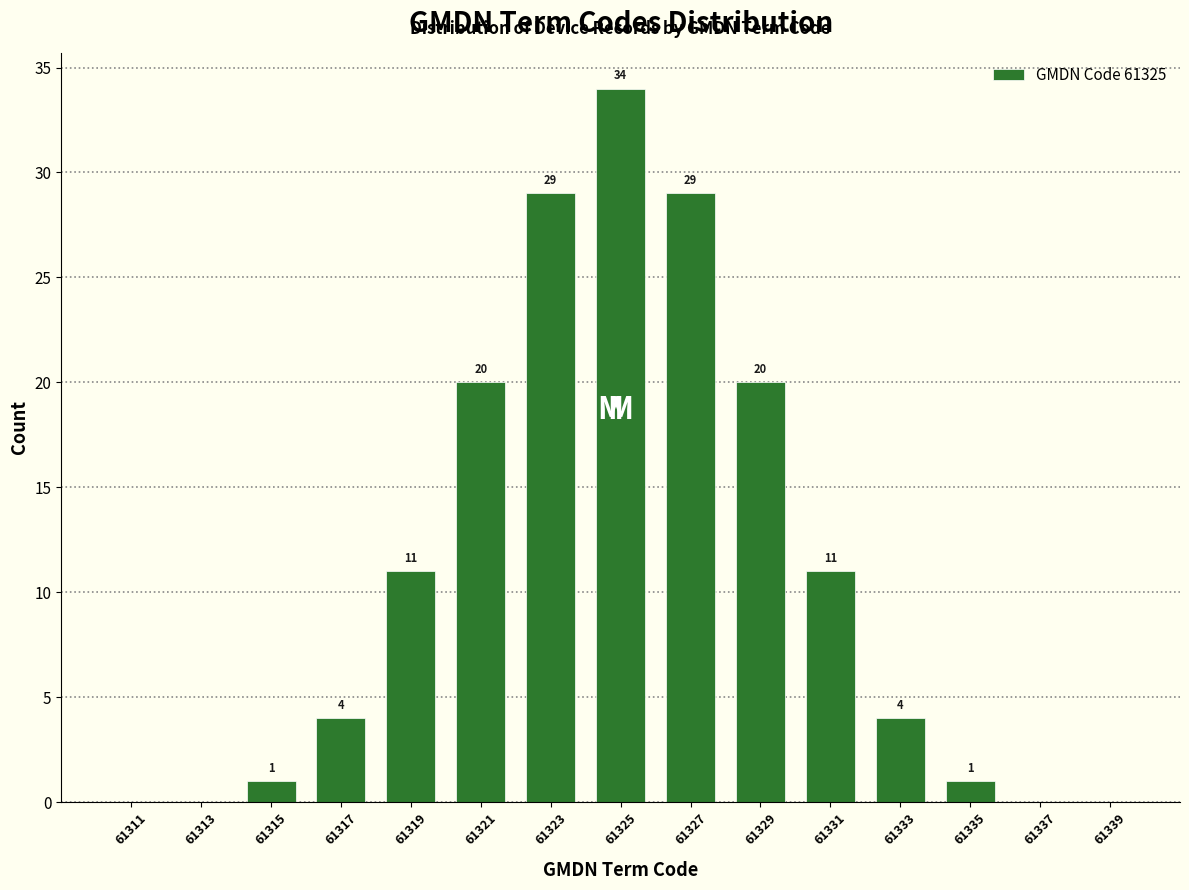

Reading right to left, list all the values displayed in this chart.

61339=0	61337=0	61335=1	61333=4	61331=11	61329=20	61327=29	61325=34	61323=29	61321=20	61319=11	61317=4	61315=1	61313=0	61311=0